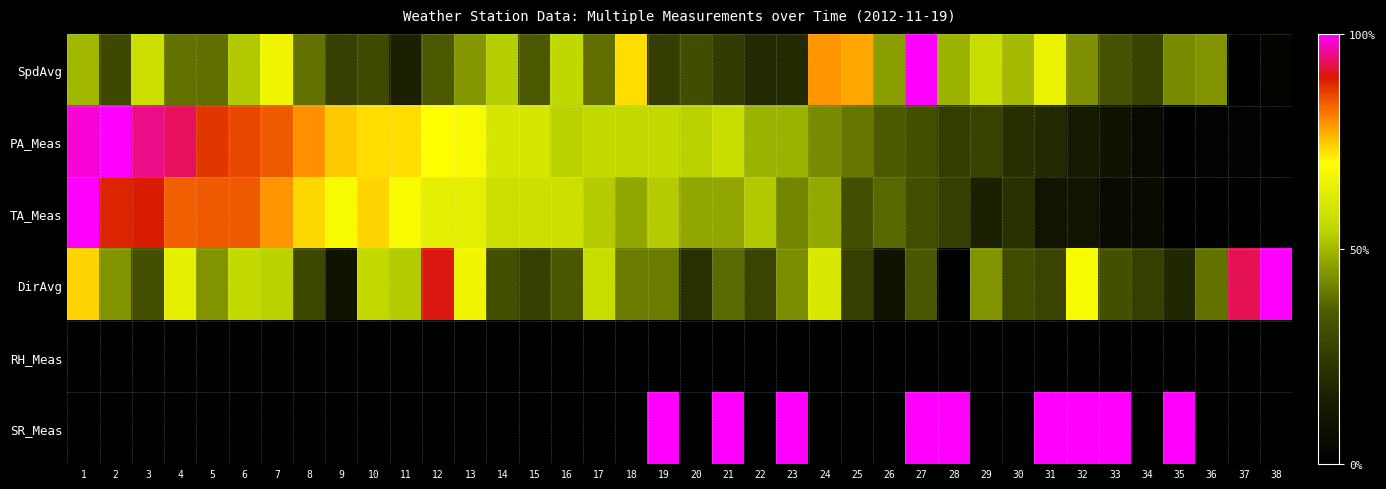

At 7, list the series in order from smallest to largest.

RH_Meas, SR_Meas, DirAvg, SpdAvg, TA_Meas, PA_Meas